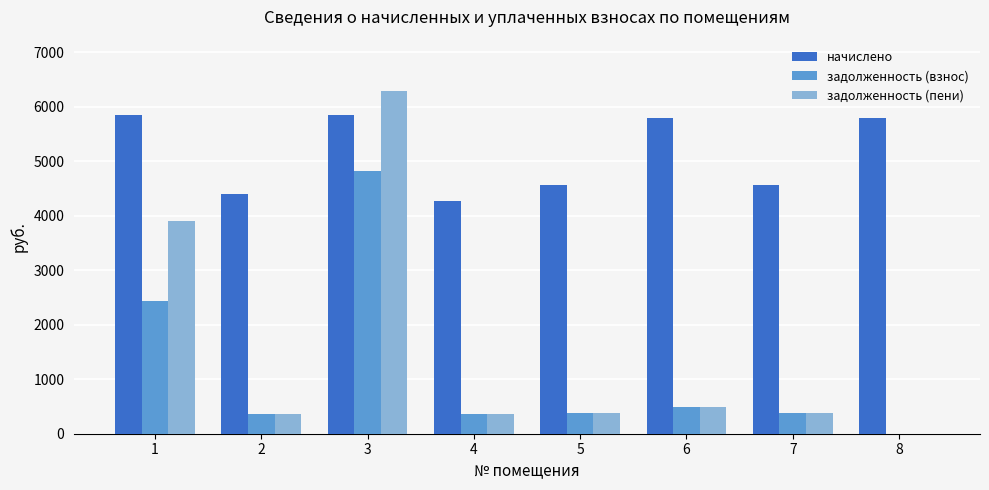

How many groups of bars are there?

8